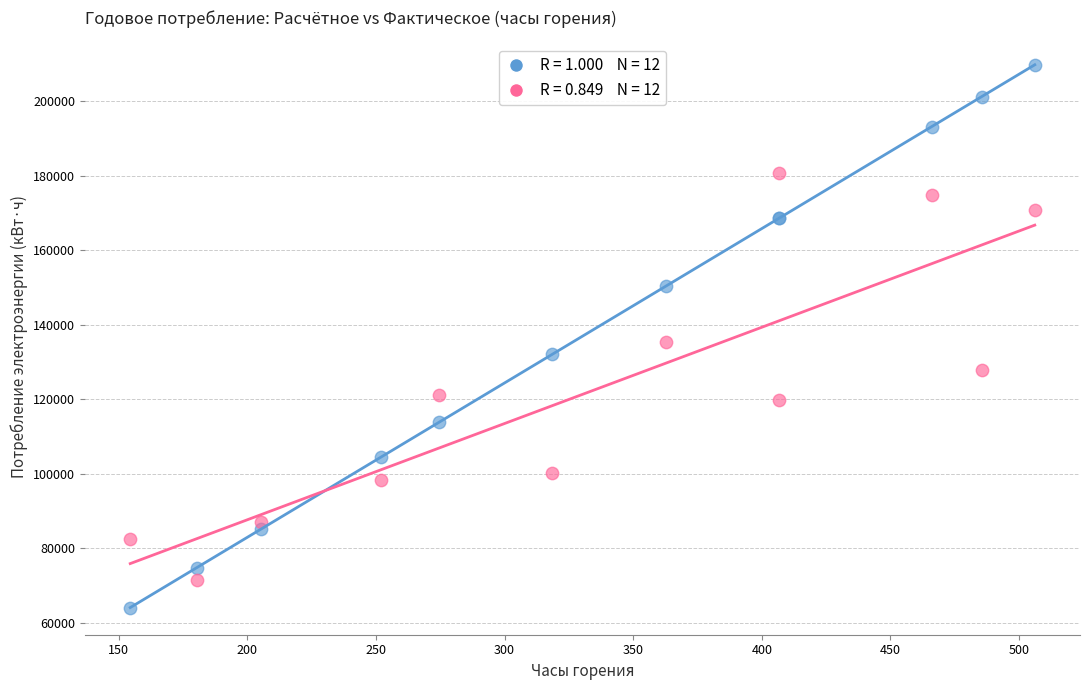

Across all series, what Y value is closest to 136918?

135286.0